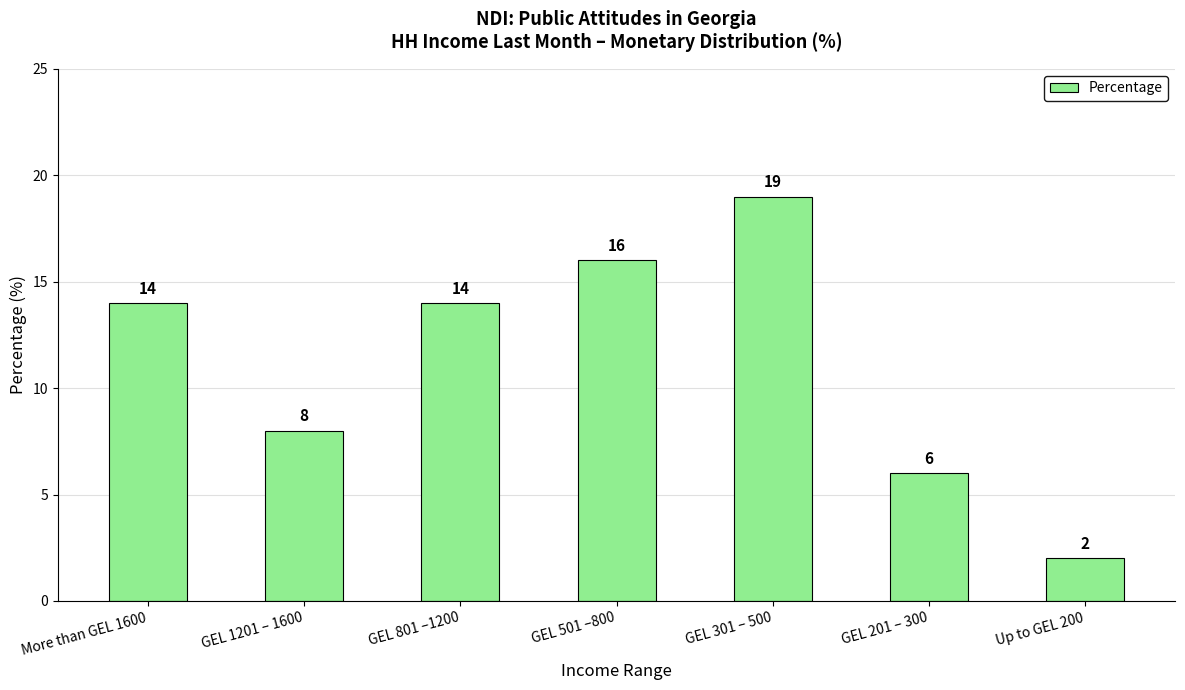

What is the maximum value shown in the chart?

19